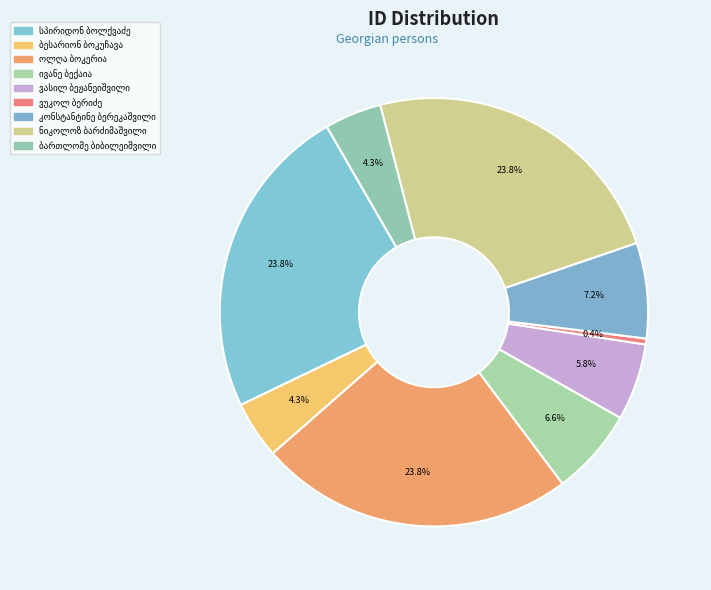

Count the number of slices in the pie.

9